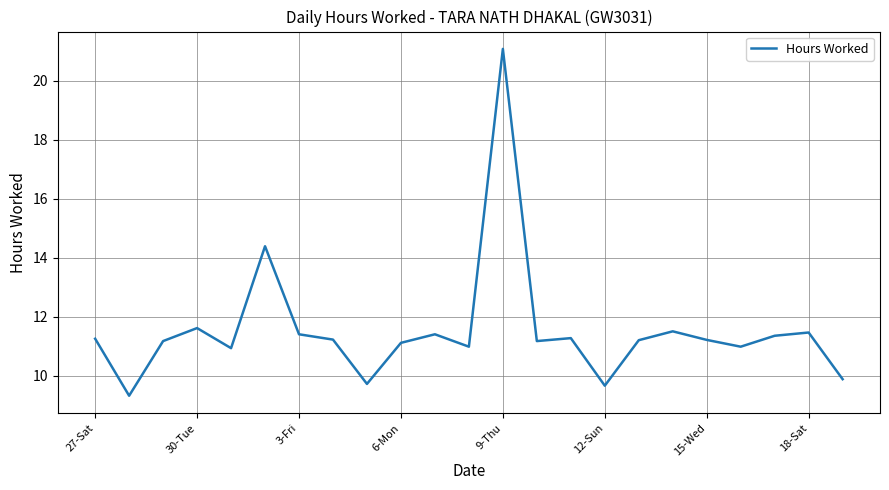

What is the maximum value shown in the chart?

21.1